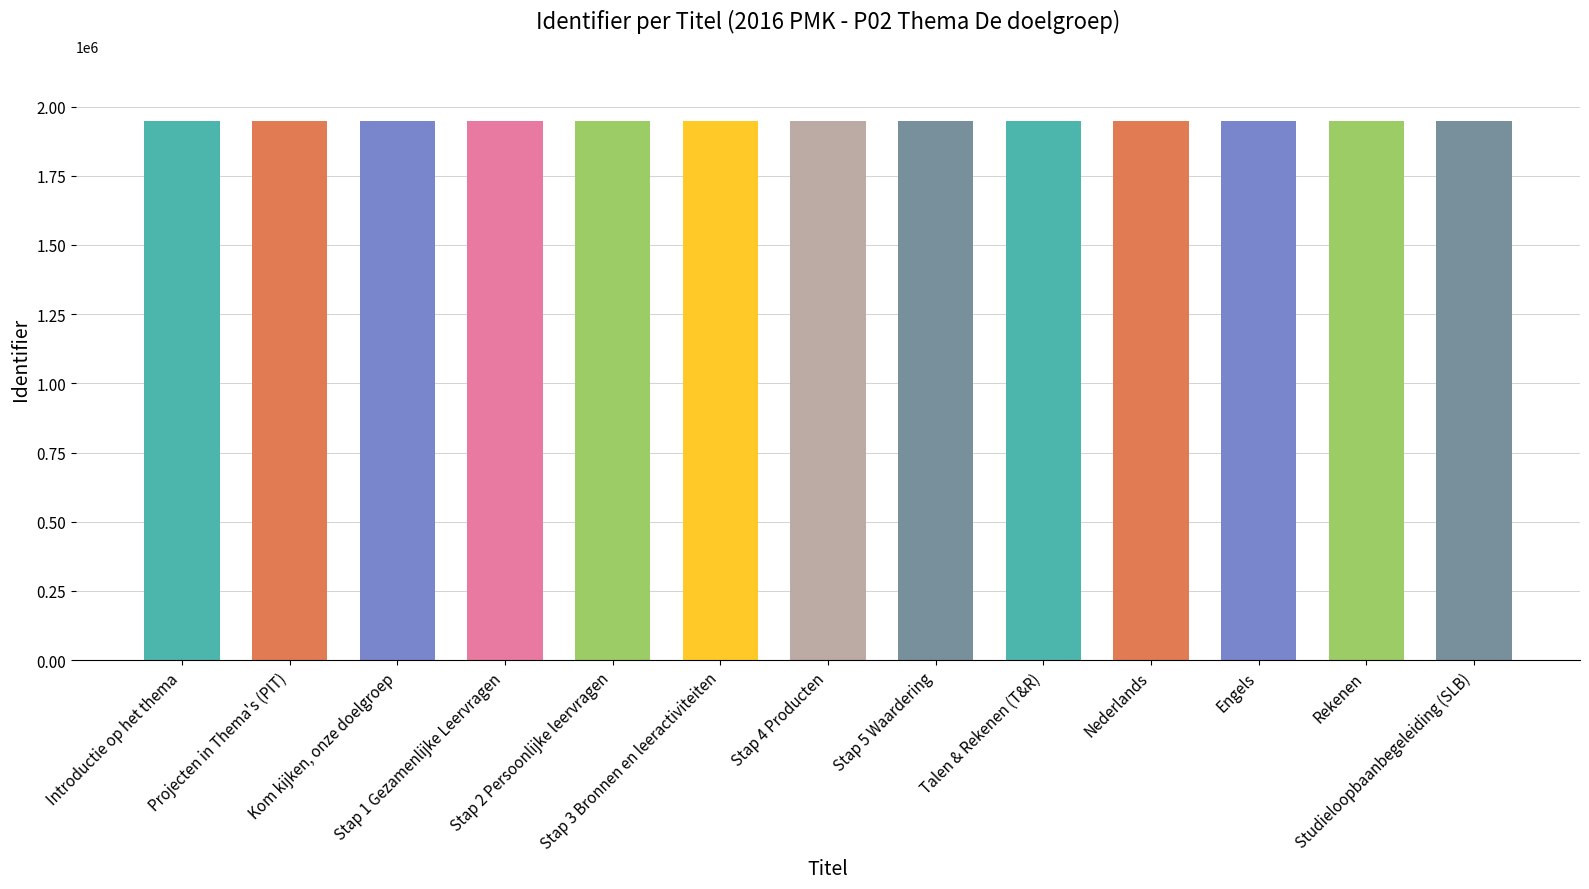

The value at Studieloopbaanbegeleiding (SLB) is 1947947. True or false?

True